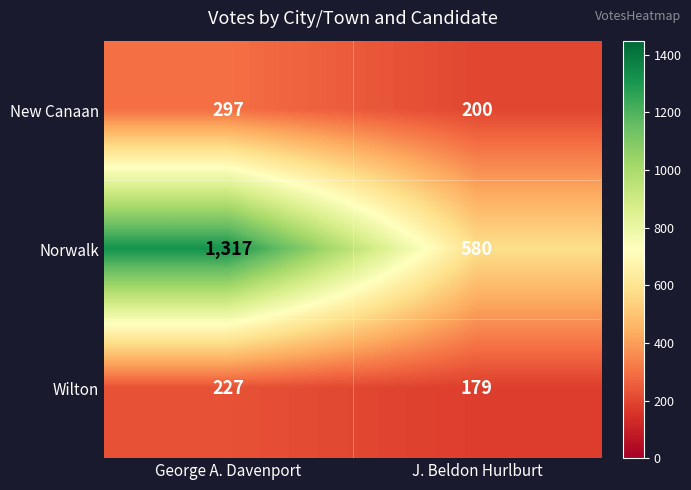

At how many categories does at least one series exceed 425?

2